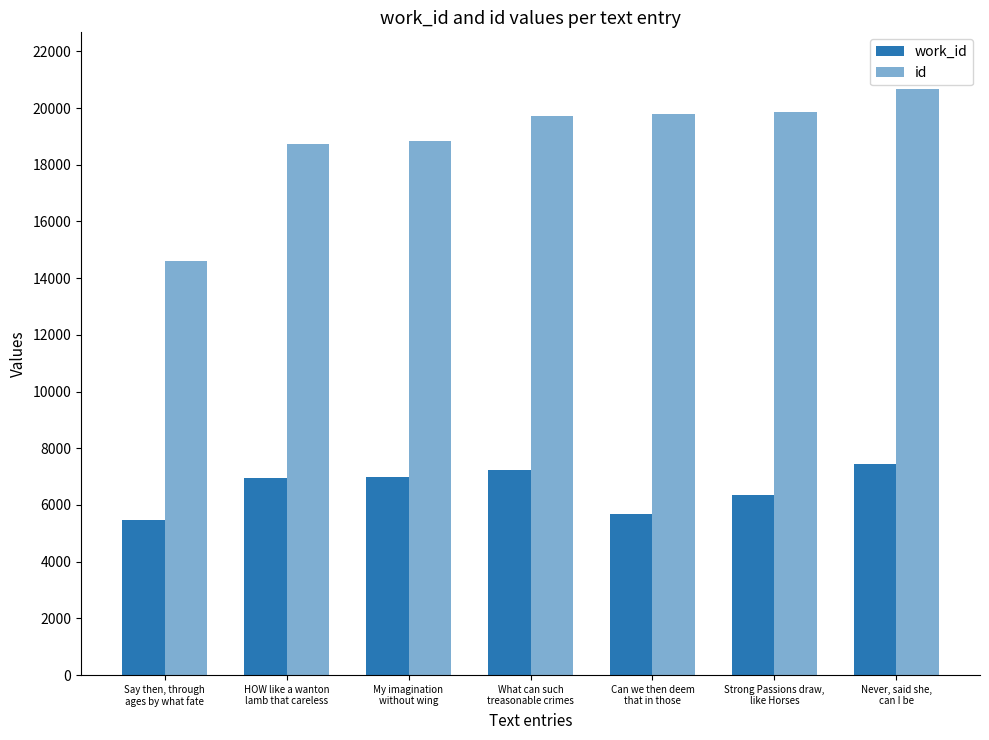

Which series has the largest total across all categories?

id